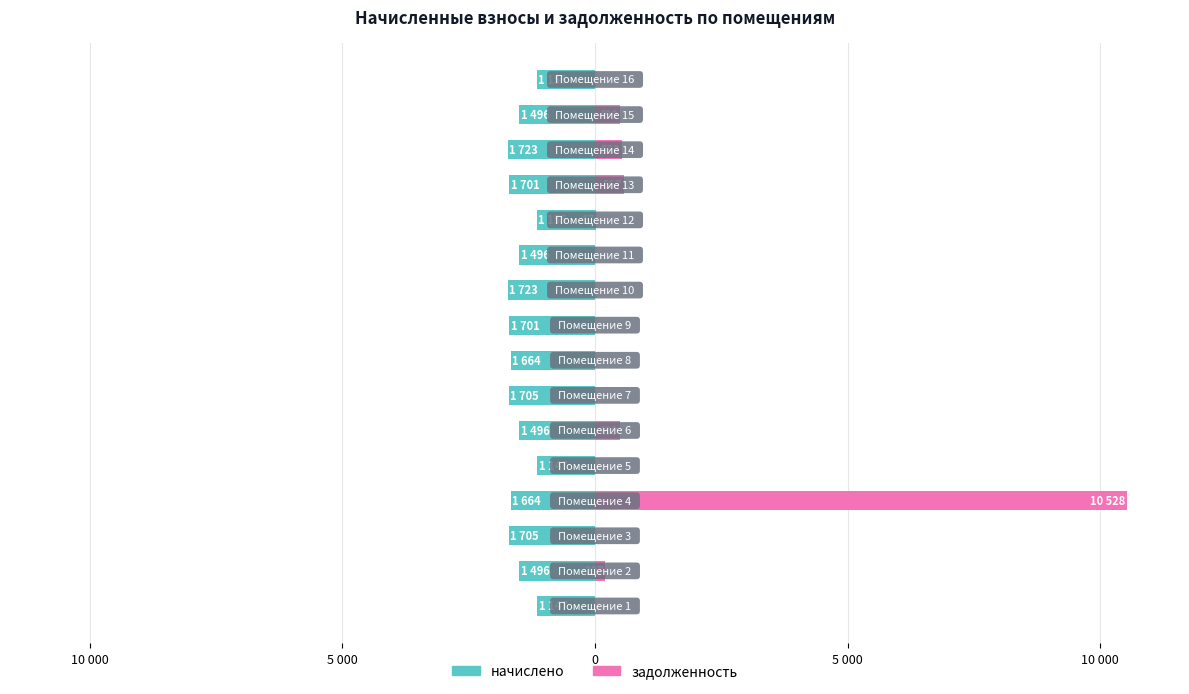

Rank the series by their maximum value, from highest to lowest.

задолженность, начислено